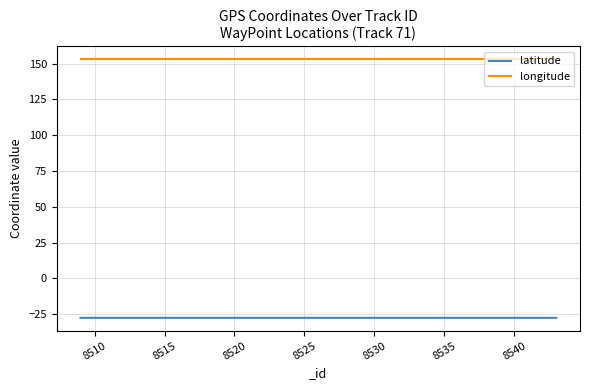

Which series has the largest total across all categories?

longitude